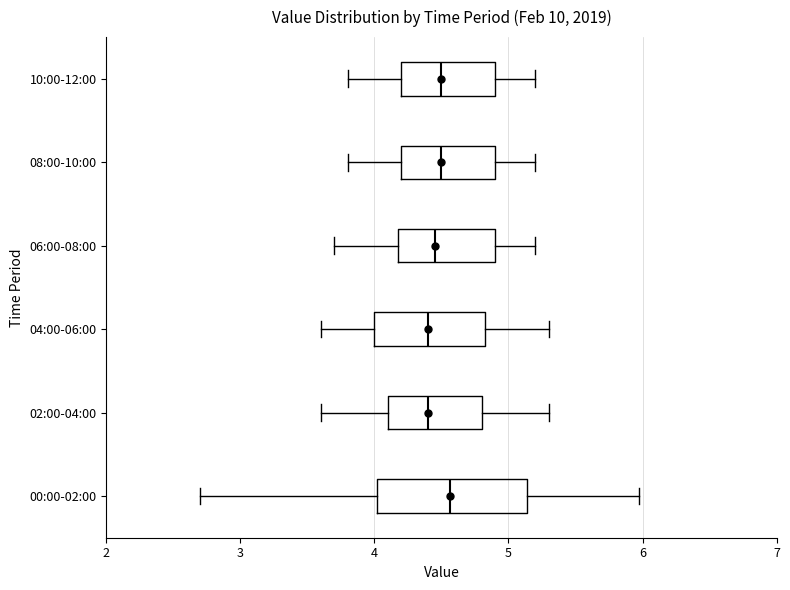

Reading bottom to top, transcribe this box plot: for each box, give where its median line is, the range the box spans, and where its two whiskers end, as read against the x-axis. The values are not printed on the chart, so give them approximately, as read against the axis.

00:00-02:00: median 4.6, box 4.0 to 5.1, whiskers 2.7 to 6.0
02:00-04:00: median 4.4, box 4.1 to 4.8, whiskers 3.6 to 5.3
04:00-06:00: median 4.4, box 4.0 to 4.8, whiskers 3.6 to 5.3
06:00-08:00: median 4.5, box 4.2 to 4.9, whiskers 3.7 to 5.2
08:00-10:00: median 4.5, box 4.2 to 4.9, whiskers 3.8 to 5.2
10:00-12:00: median 4.5, box 4.2 to 4.9, whiskers 3.8 to 5.2